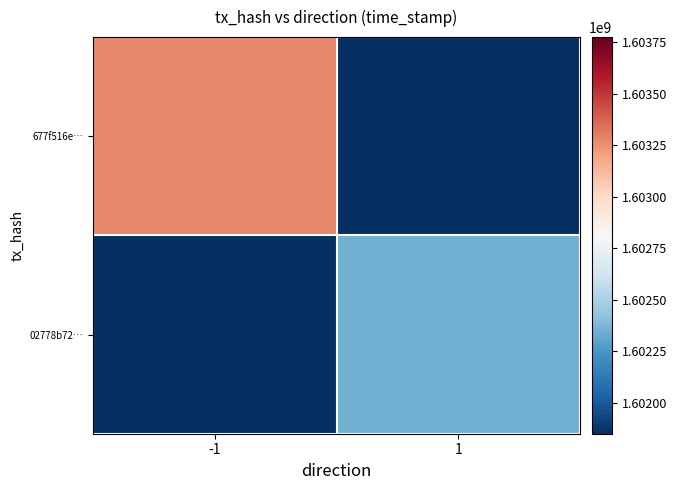

At which category is the sum across all series the highest?

-1